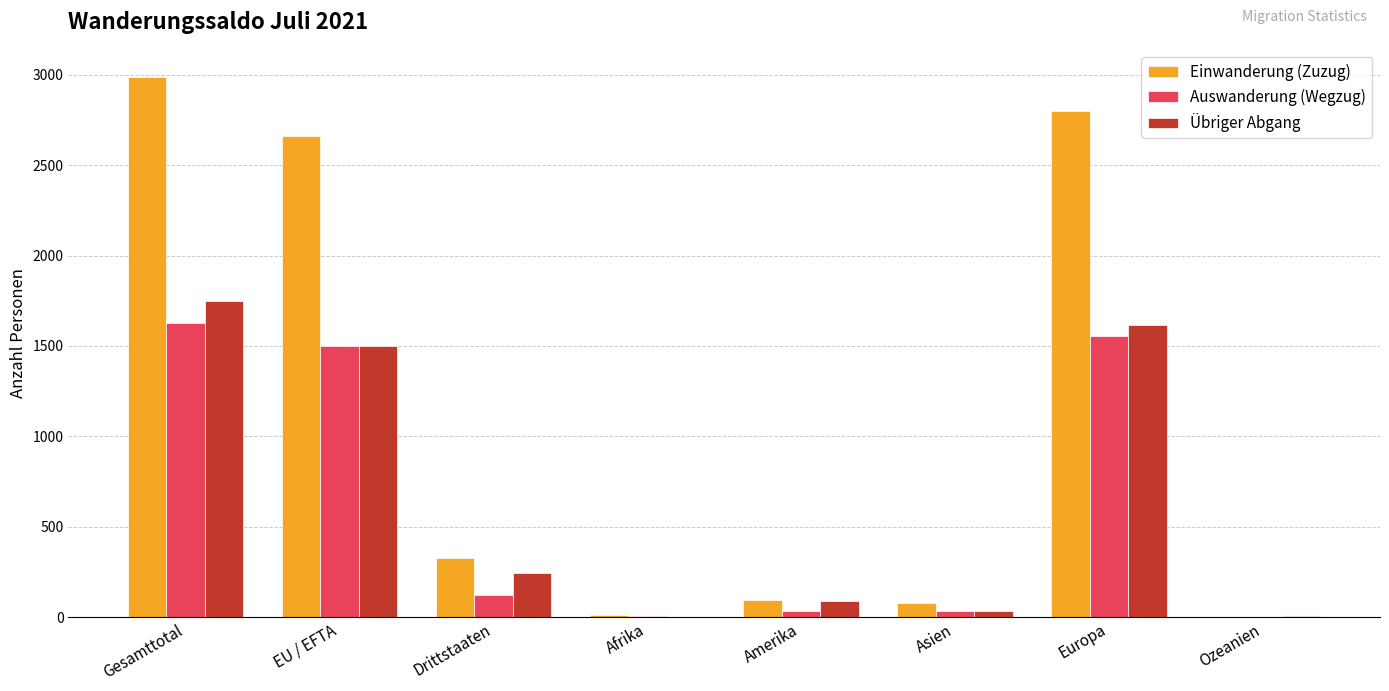

Between Drittstaaten and Europa, which series saw the biggest shift?

Einwanderung (Zuzug)